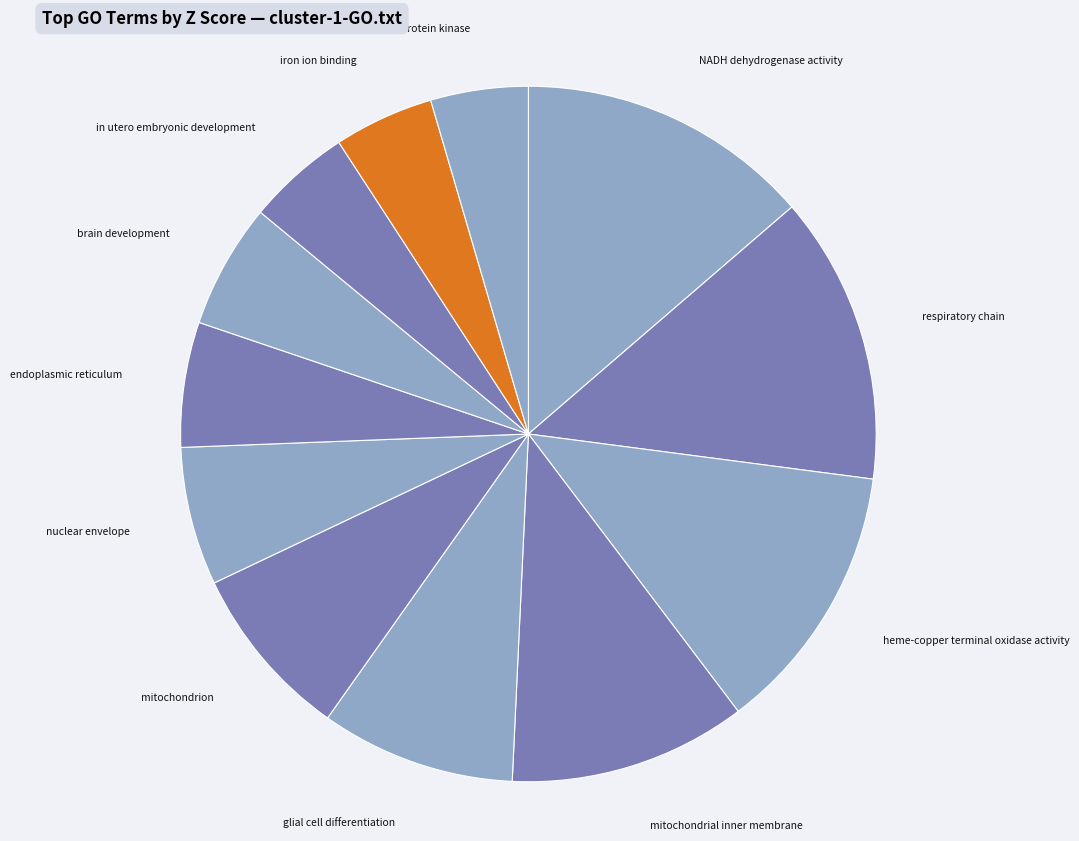

Do brain development and respiratory chain together represent more than half of the pie?

No